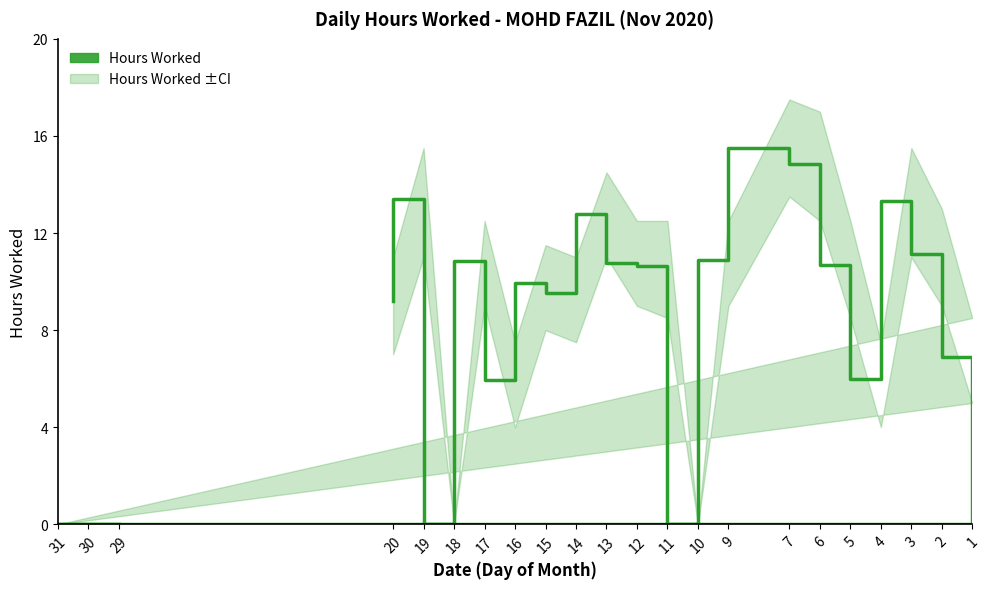

How many interior local peaks (higher than both neighbors) does the data have?

6